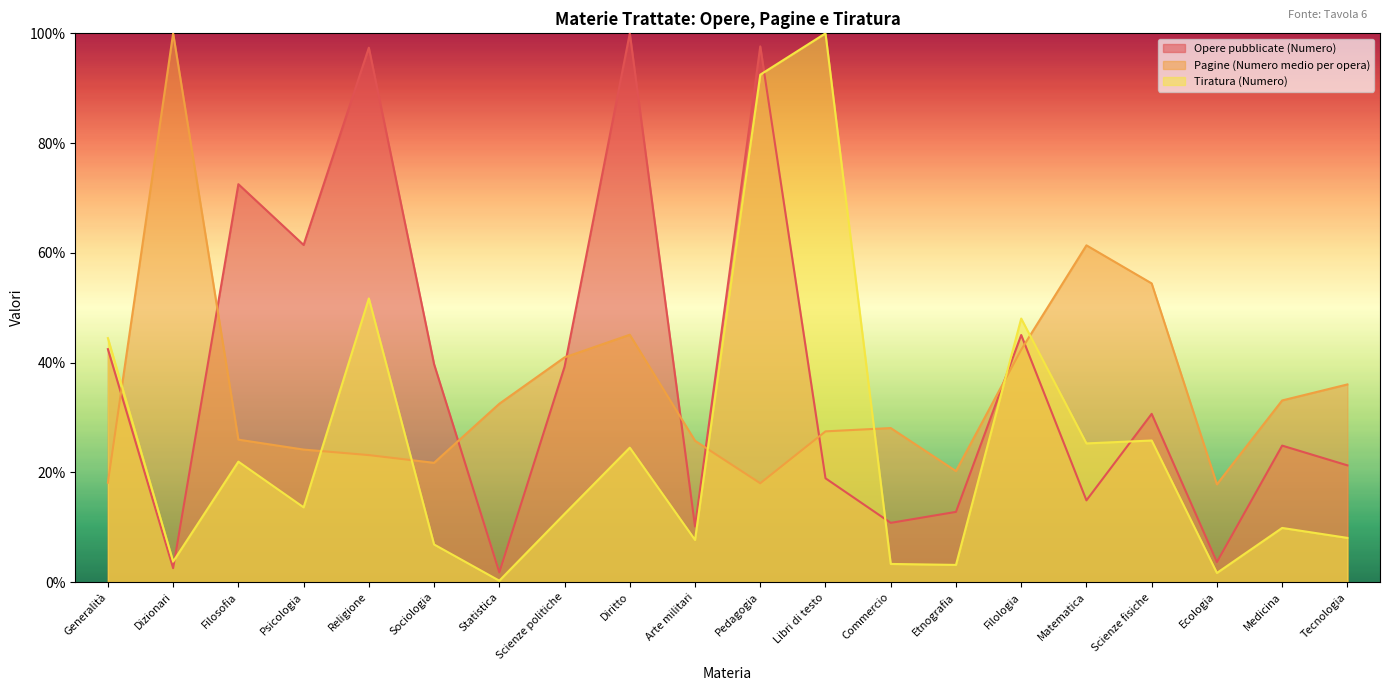

How many lines are shown in the chart?

3